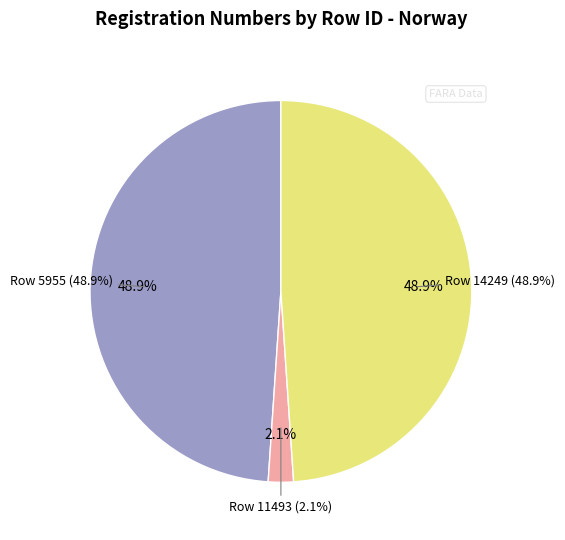

How many segments does this pie chart have?

3